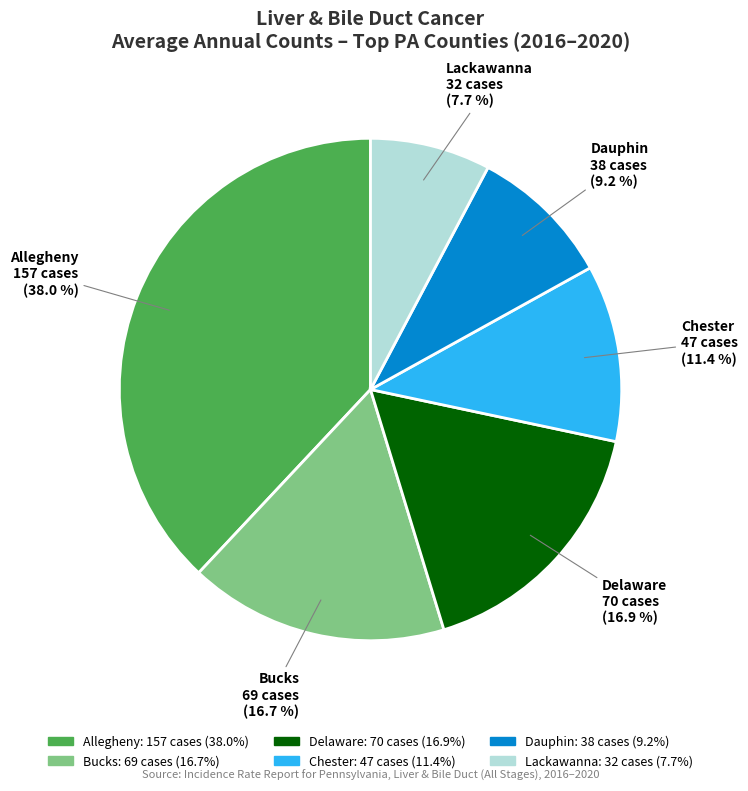

Combined, do Dauphin and Bucks account for over 50%?

No